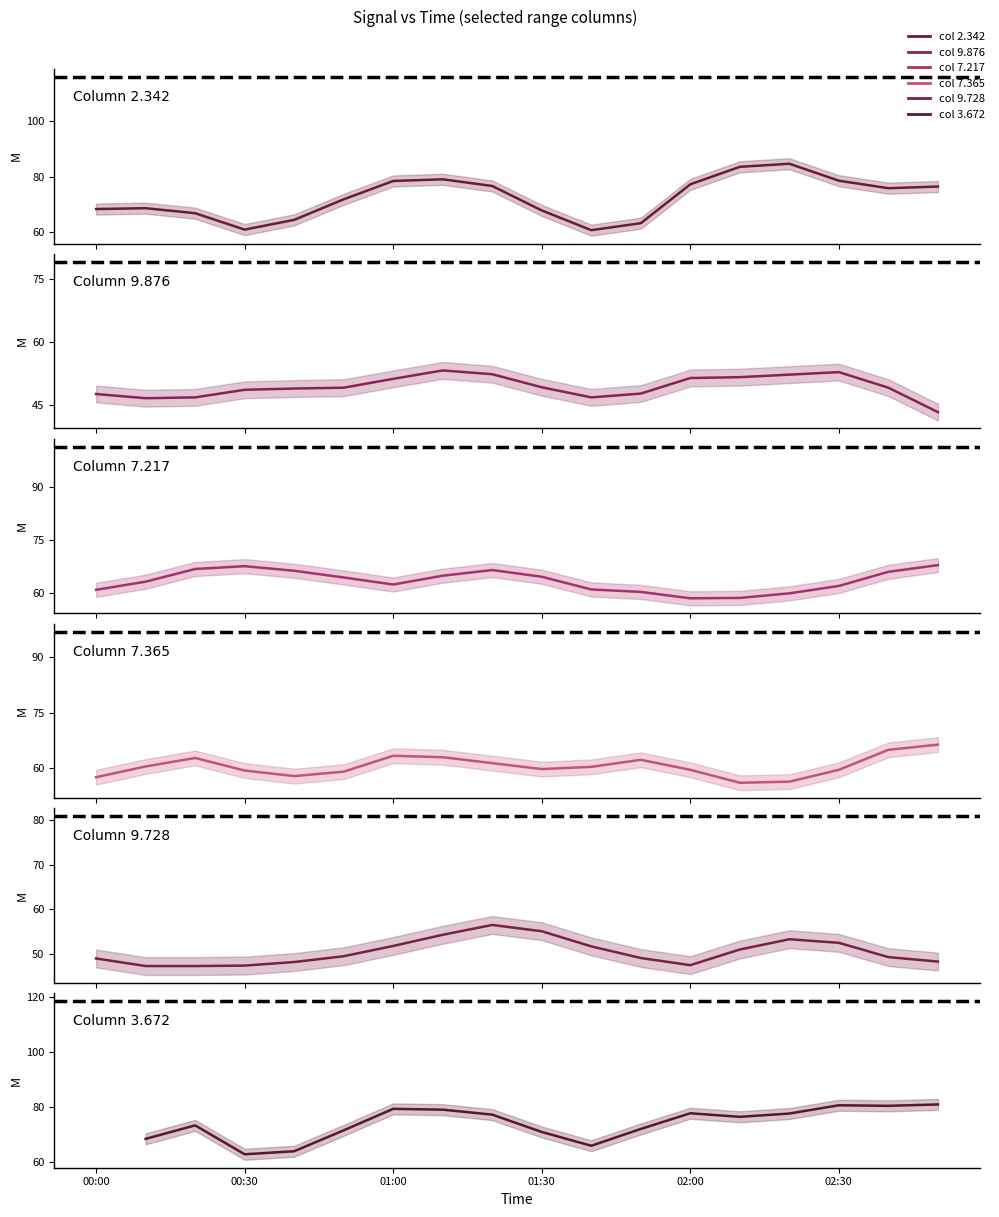

True or false: col 9.876 and col 7.365 cross at least once.

False